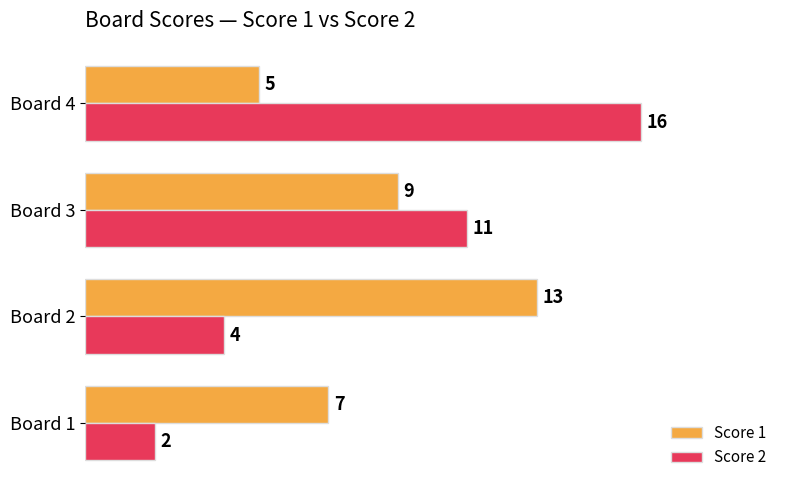

Is it true that Score 2 equals 11 at Board 3?

True